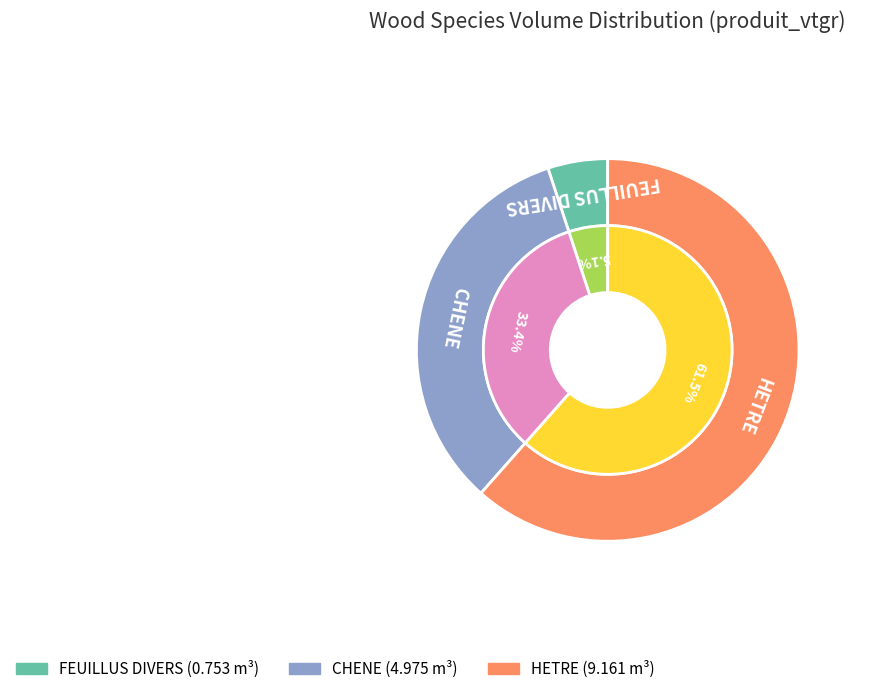

Is the sum of CHENE and FEUILLUS DIVERS greater than half?

No